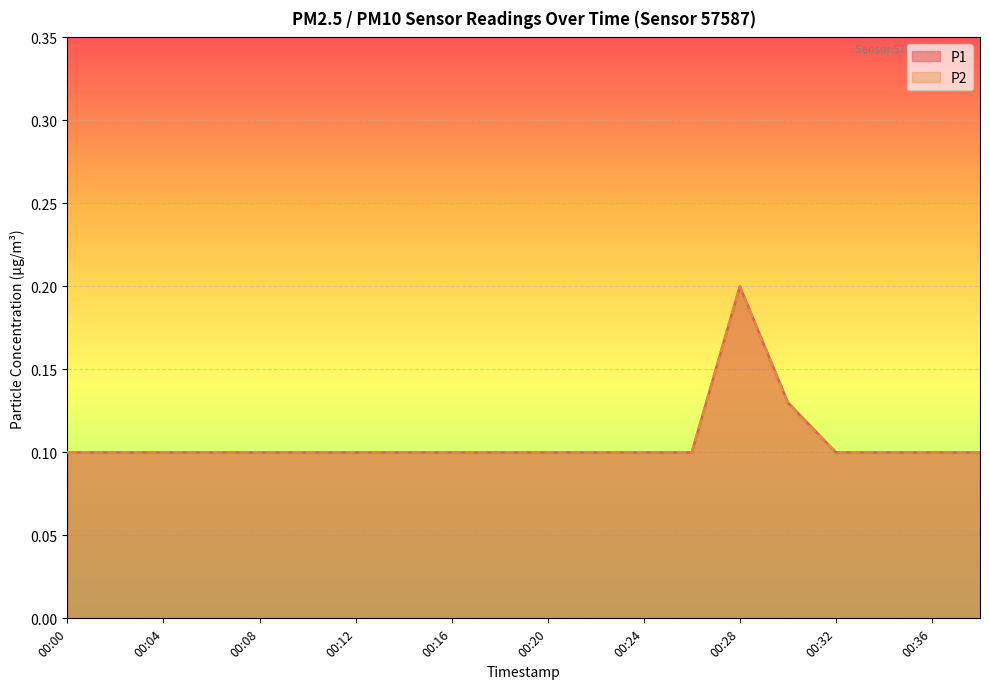

True or false: P1 and P2 cross at least once.

False